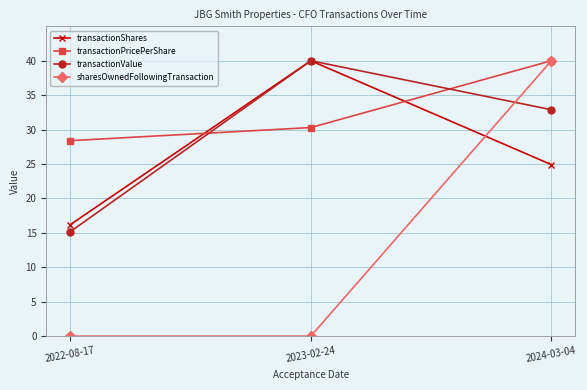

What is the label of the 1st point from the left?

2022-08-17